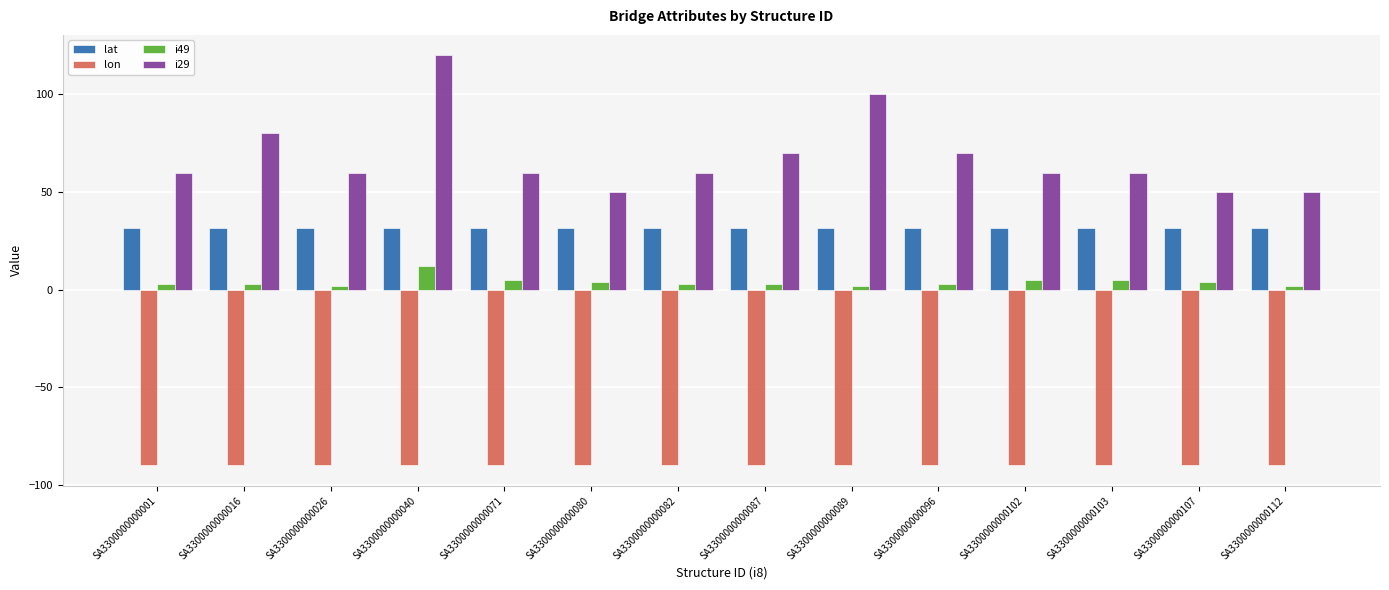

Which label corresponds to the largest value in the chart?

SA3300000000040